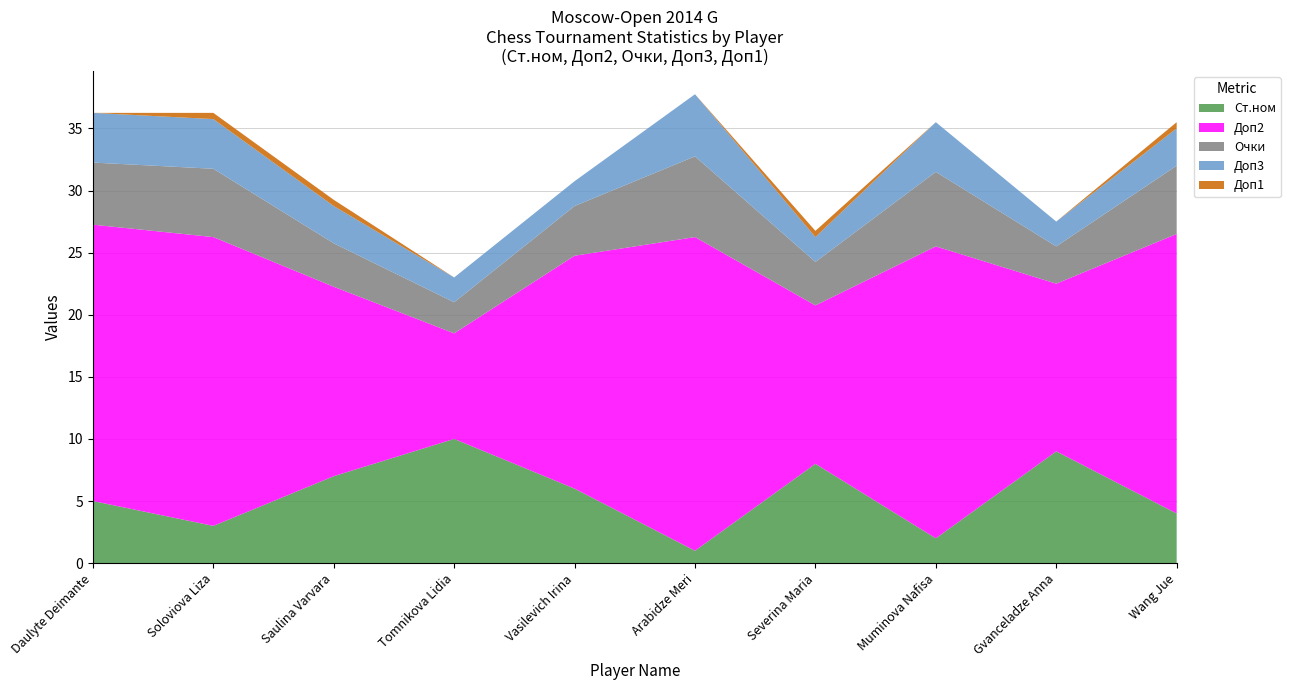

Reading left to right, what are all the values shown in this chart?

Ст.ном: Daulyte Deimante=5.0	Soloviova Liza=3.0	Saulina Varvara=7.0	Tomnikova Lidia=10.0	Vasilevich Irina=6.0	Arabidze Meri=1.0	Severina Maria=8.0	Muminova Nafisa=2.0	Gvanceladze Anna=9.0	Wang Jue=4.0
Доп2: Daulyte Deimante=22.2	Soloviova Liza=23.2	Saulina Varvara=15.2	Tomnikova Lidia=8.5	Vasilevich Irina=18.8	Arabidze Meri=25.2	Severina Maria=12.8	Muminova Nafisa=23.5	Gvanceladze Anna=13.5	Wang Jue=22.5
Очки: Daulyte Deimante=5.0	Soloviova Liza=5.5	Saulina Varvara=3.5	Tomnikova Lidia=2.5	Vasilevich Irina=4.0	Arabidze Meri=6.5	Severina Maria=3.5	Muminova Nafisa=6.0	Gvanceladze Anna=3.0	Wang Jue=5.5
Доп3: Daulyte Deimante=4.0	Soloviova Liza=4.0	Saulina Varvara=3.0	Tomnikova Lidia=2.0	Vasilevich Irina=2.0	Arabidze Meri=5.0	Severina Maria=2.0	Muminova Nafisa=4.0	Gvanceladze Anna=2.0	Wang Jue=3.0
Доп1: Daulyte Deimante=0.0	Soloviova Liza=0.5	Saulina Varvara=0.5	Tomnikova Lidia=0.0	Vasilevich Irina=0.0	Arabidze Meri=0.0	Severina Maria=0.5	Muminova Nafisa=0.0	Gvanceladze Anna=0.0	Wang Jue=0.5